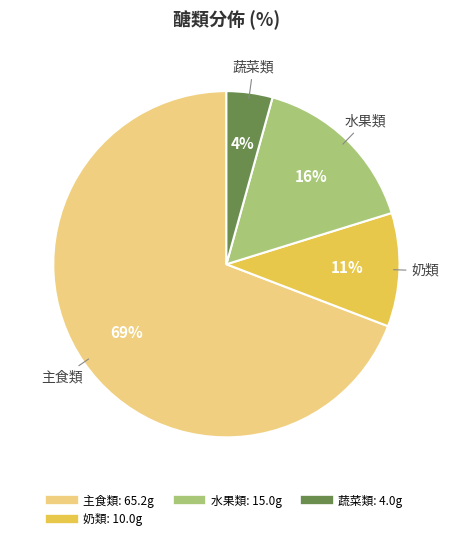

To the nearest percent, what is the average slice percentage?

25%